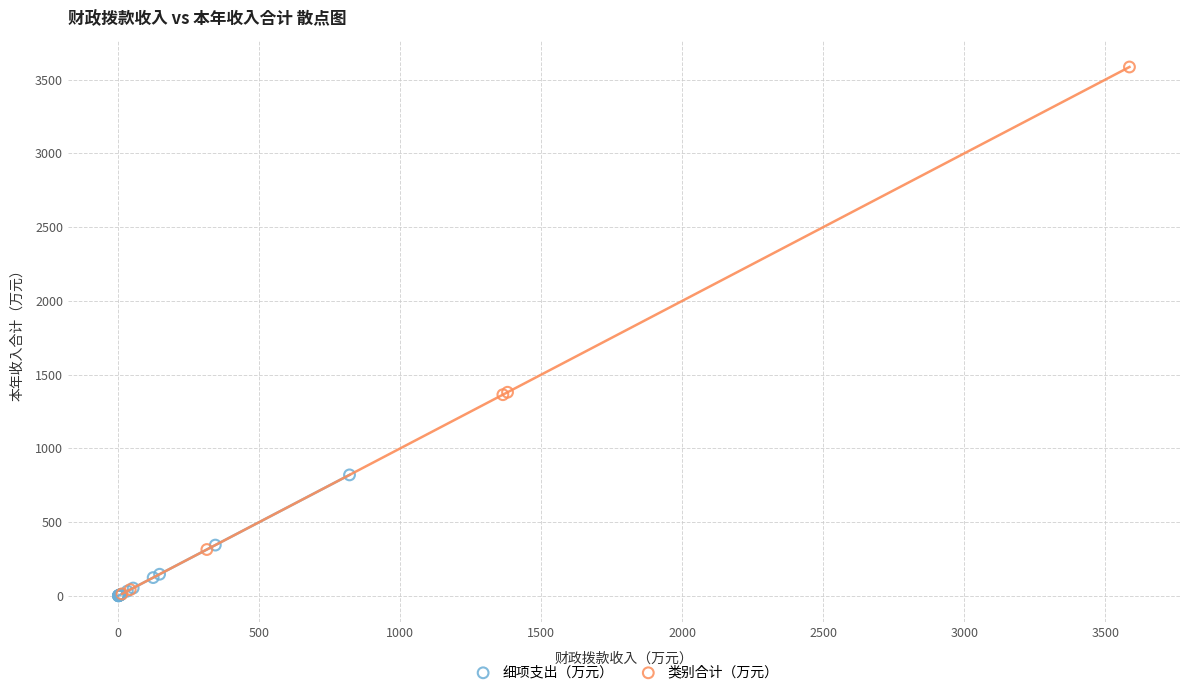

Which series has the largest Y range (max minus min)?

类别合计（万元）